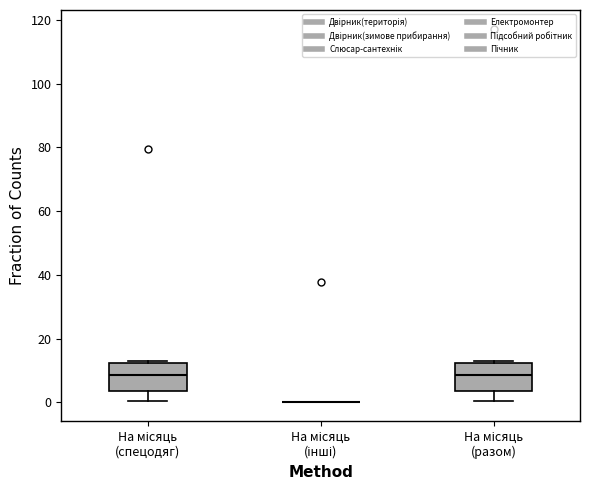

Reading left to right, transcribe this box plot: for each box, give where its median line is, the range the box spans, and where its two whiskers end, as read against the y-axis. The values are not printed on the chart, so give them approximately, as read against the axis.

На місяць (спецодяг): median 8, box 4 to 12, whiskers 0 to 12
На місяць (інші): box collapsed to a line at 0, whiskers 0 to 0
На місяць (разом): median 8, box 4 to 12, whiskers 0 to 12